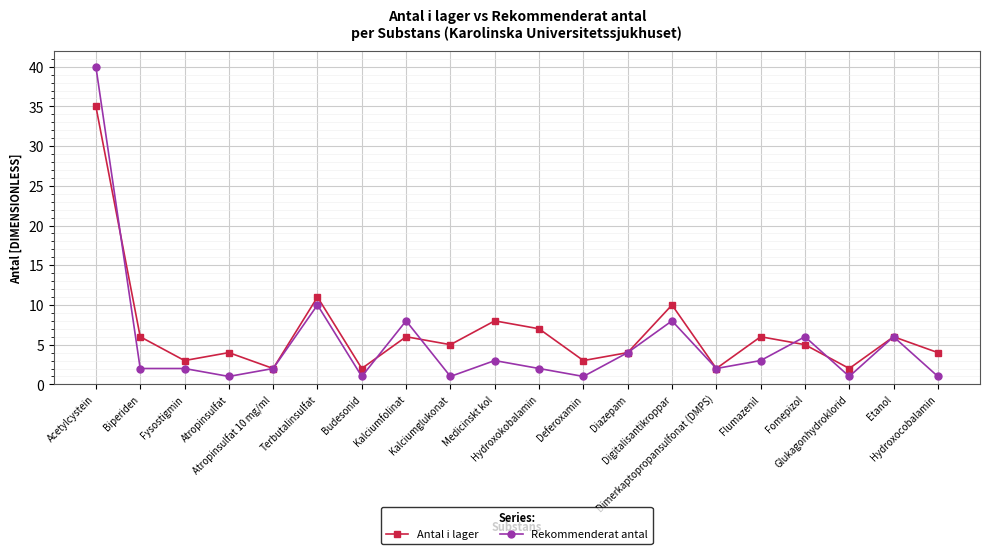

Does the chart display data point markers on the line(s)?

Yes